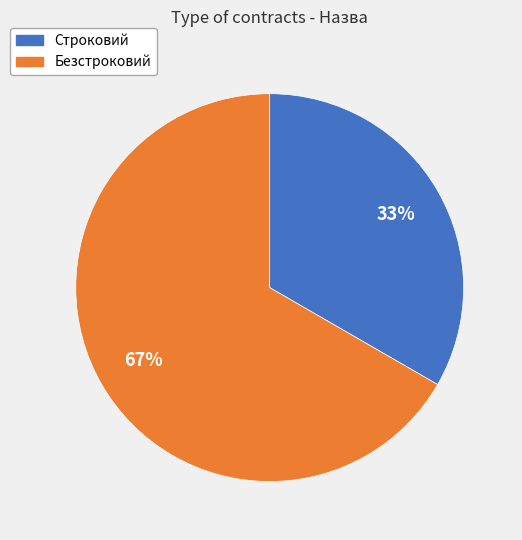

Rank the categories by value from highest to lowest.

Безстроковий, Строковий